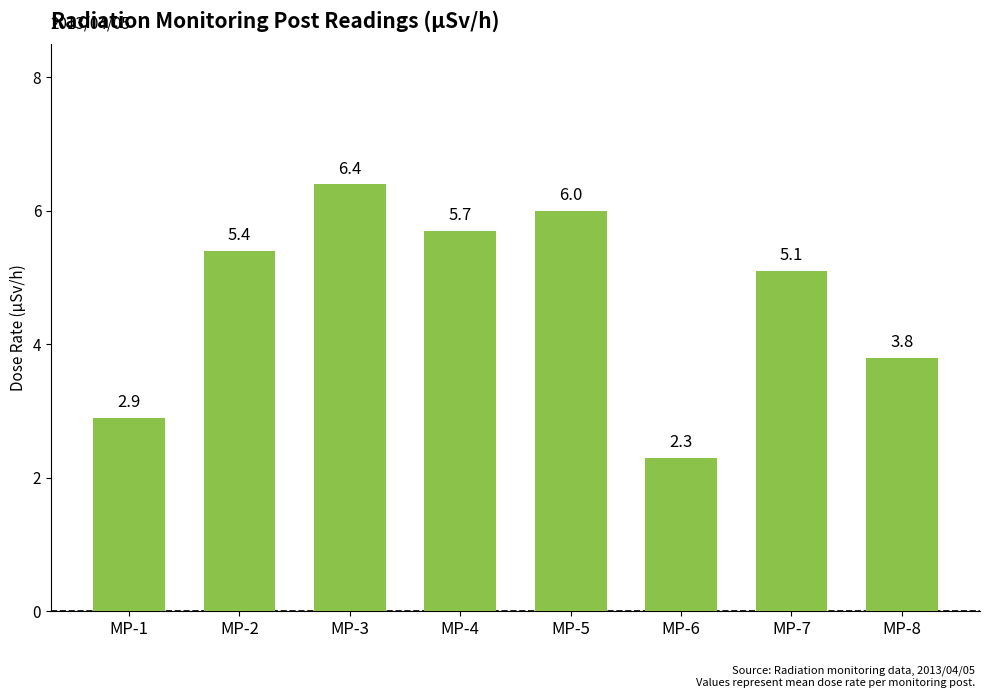

What value does the data have at MP-6?

2.3